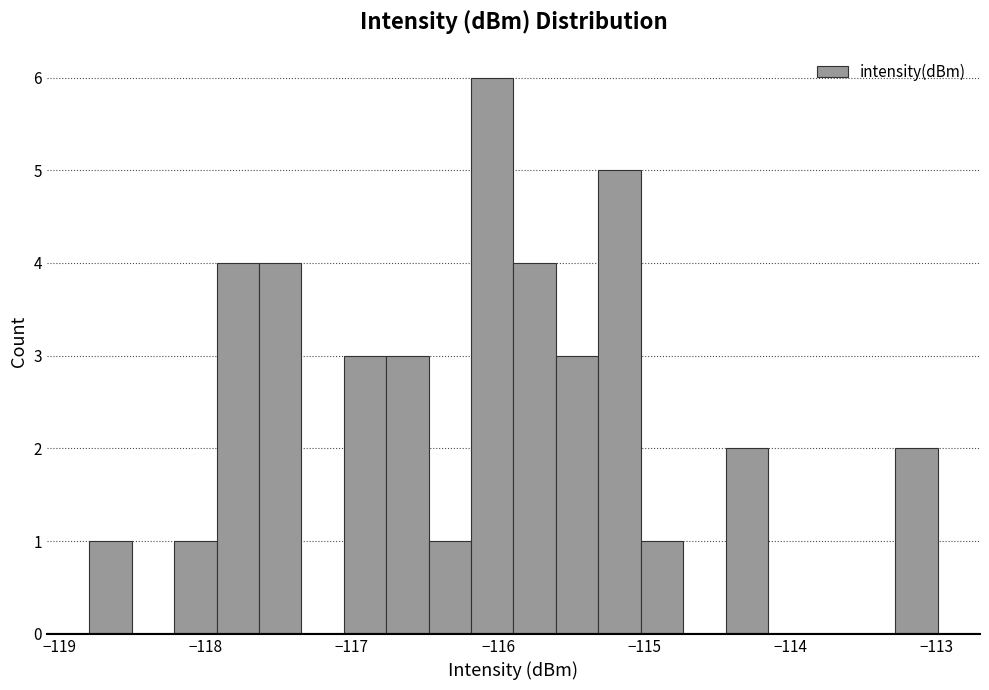

Read against the x-axis, roughly where is the centre of the tallest bar?

-116.0